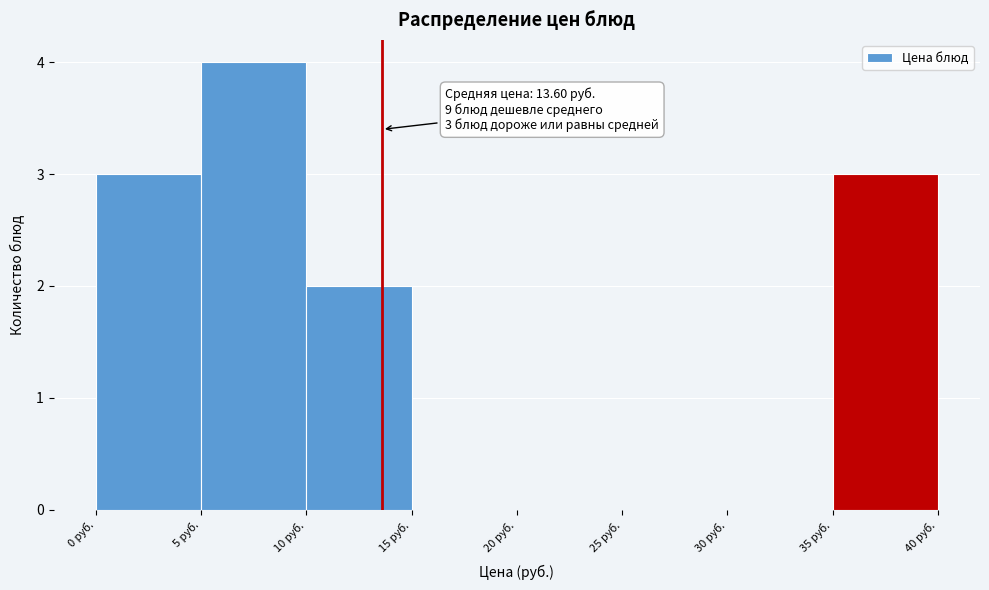

Over which range of the x-axis is the bar tallest?

5 to 10